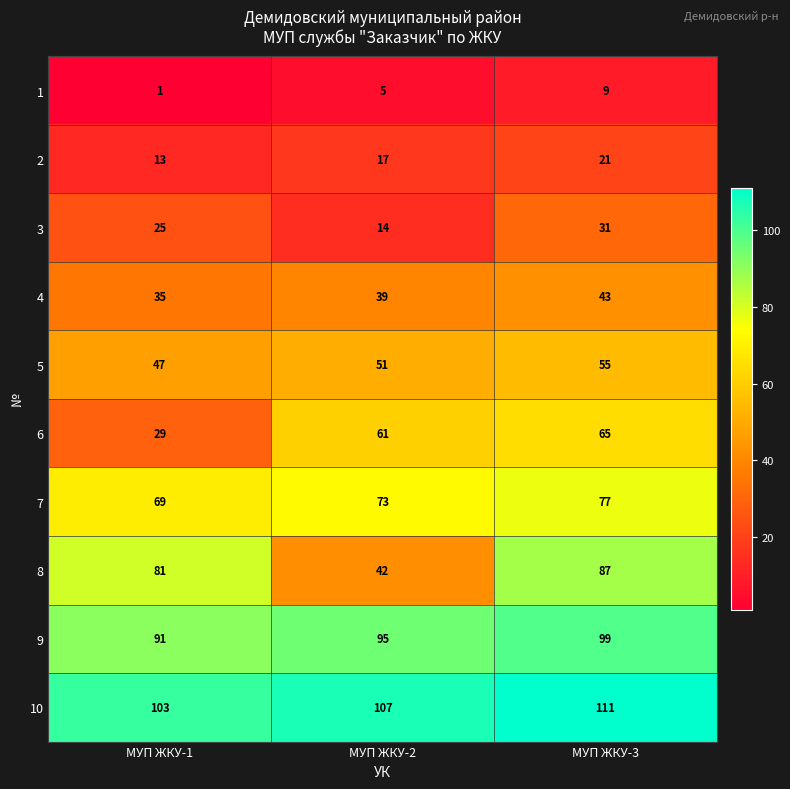

At which category does the chart reach its minimum across all series?

МУП ЖКУ-1